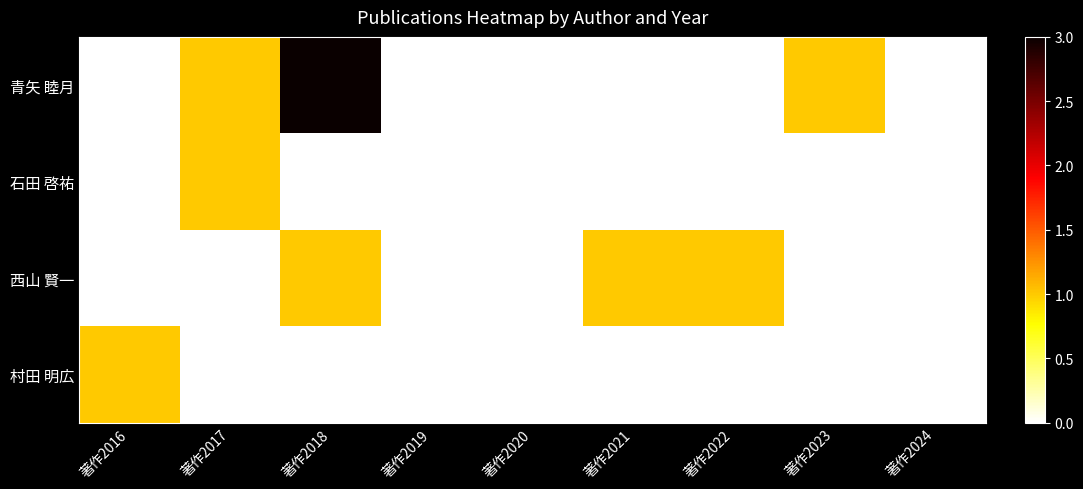

Which category has the lowest value across all series?

著作2016